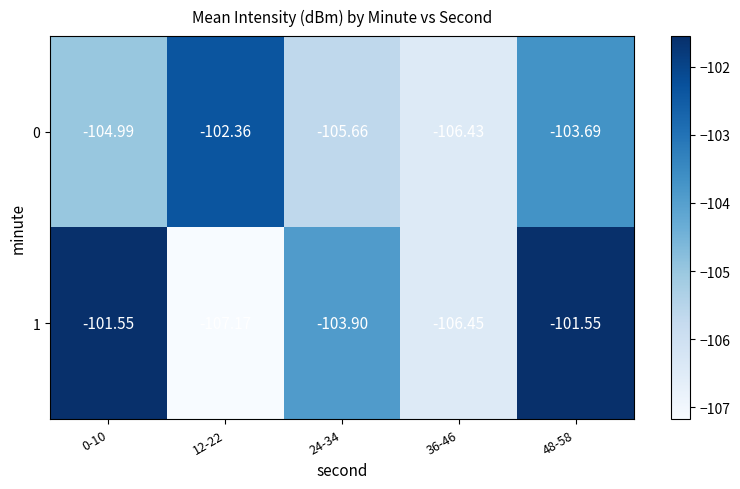

Is the value of 1 at 48-58 greater than the value of 0 at 48-58?

Yes